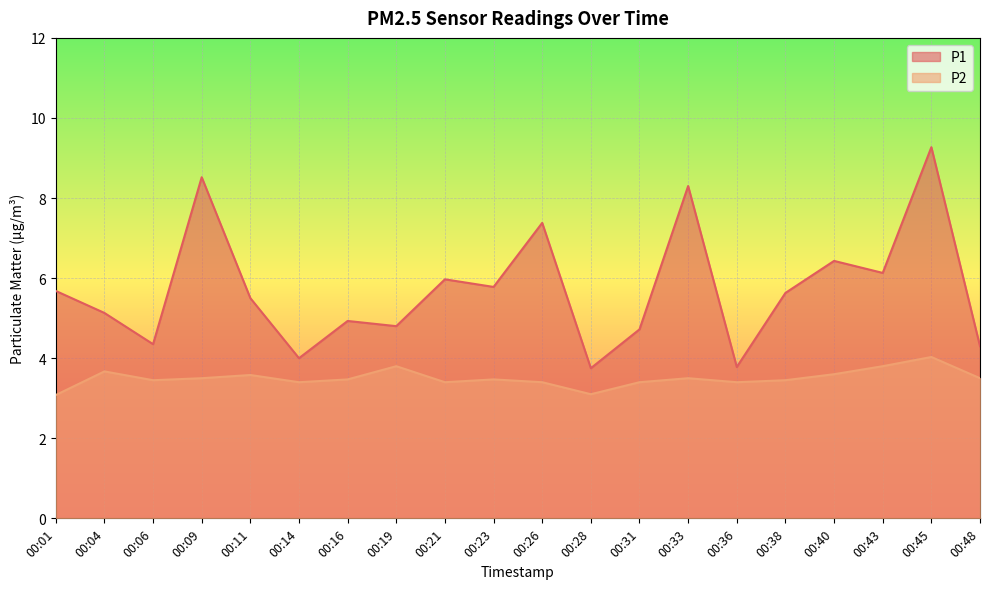

What is the total value across all series at 00:38?

9.1